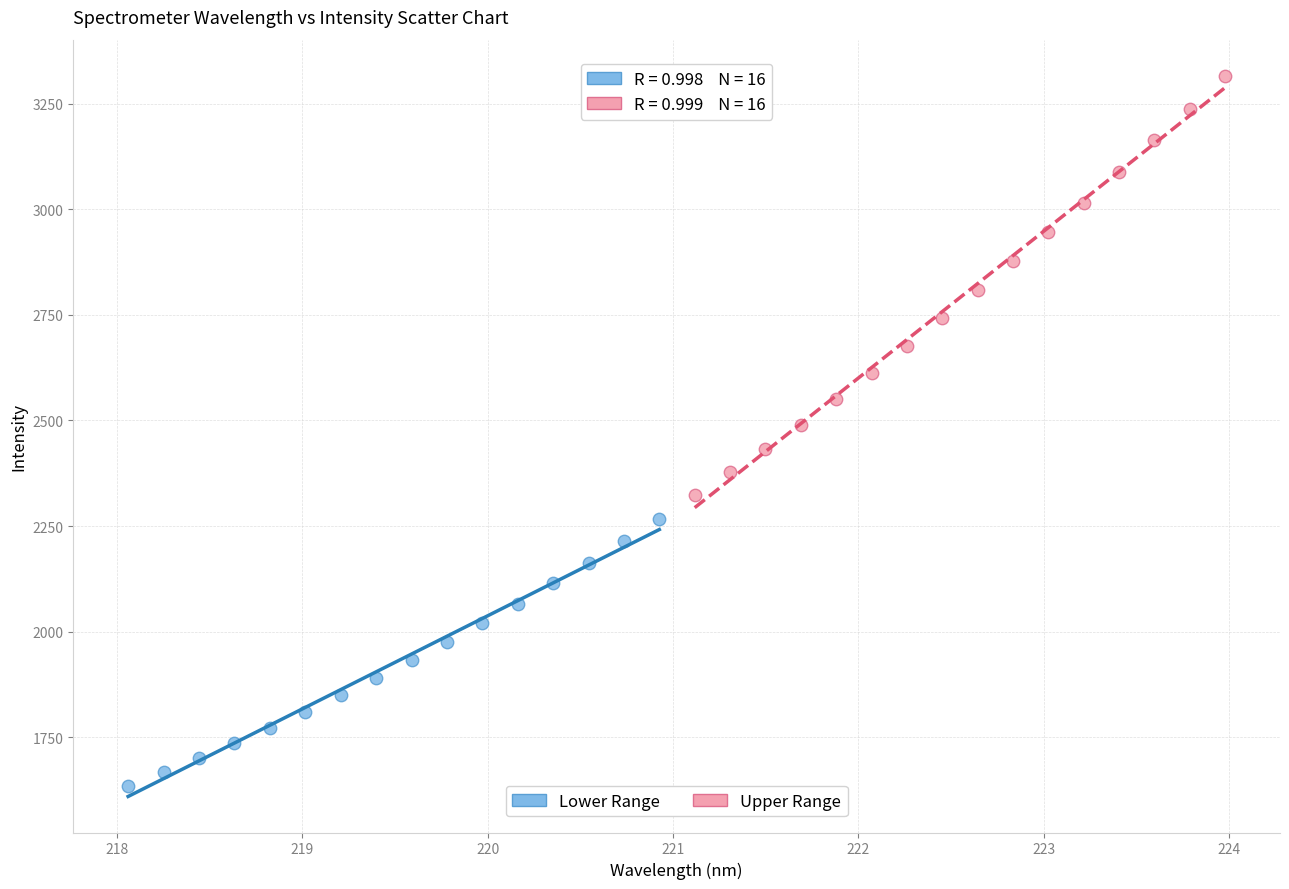

Which series has the largest Y range (max minus min)?

Upper Range